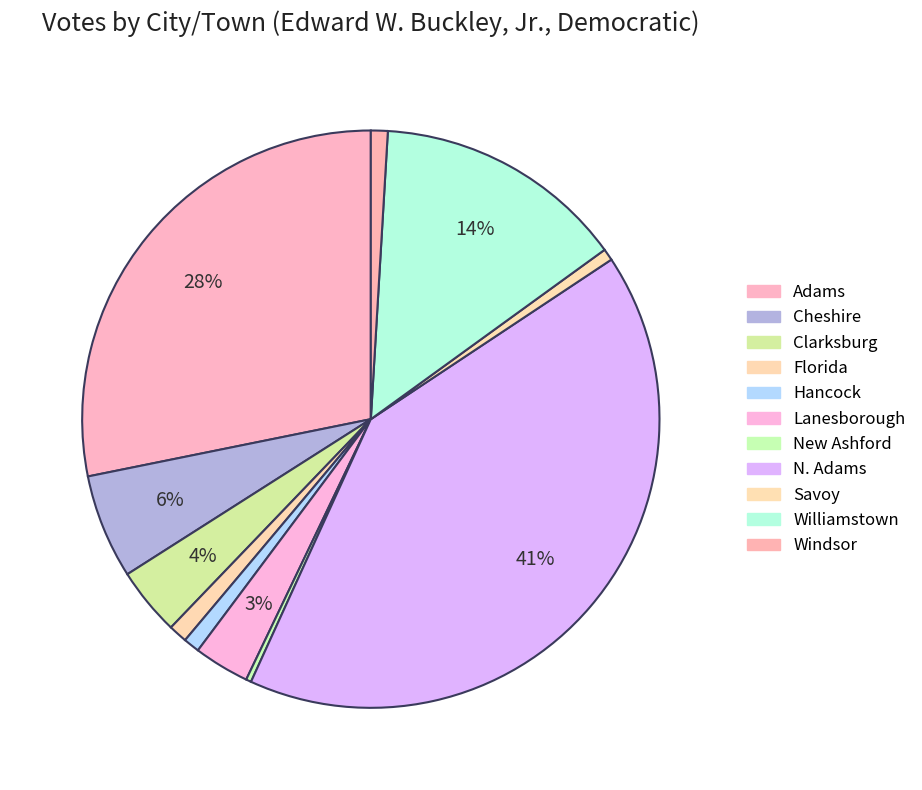

Rank the categories by value from highest to lowest.

N. Adams, Adams, Williamstown, Cheshire, Clarksburg, Lanesborough, Florida, Windsor, Hancock, Savoy, New Ashford